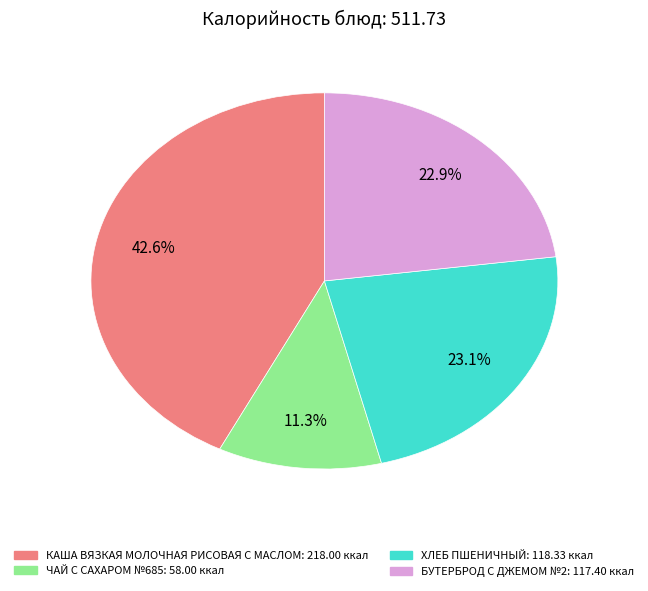

Approximately how many times larger is the value at БУТЕРБРОД С ДЖЕМОМ №2 compared to ЧАЙ С САХАРОМ №685?

2.0